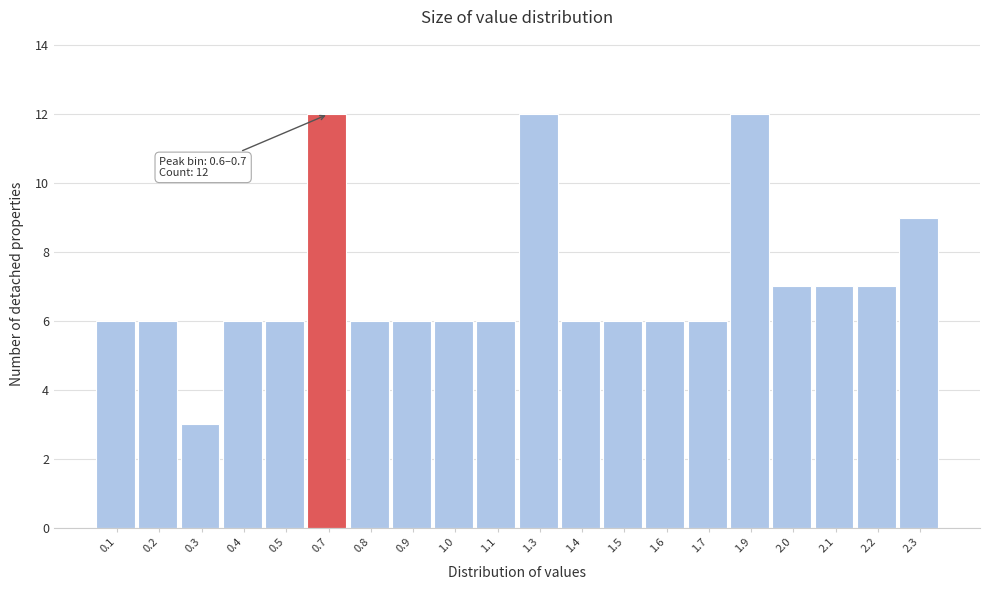

Reading right to left, list all the values displayed in this chart.

2.3=9	2.2=7	2.1=7	2.0=7	1.9=12	1.7=6	1.6=6	1.5=6	1.4=6	1.3=12	1.1=6	1.0=6	0.9=6	0.8=6	0.7=12	0.5=6	0.4=6	0.3=3	0.2=6	0.1=6